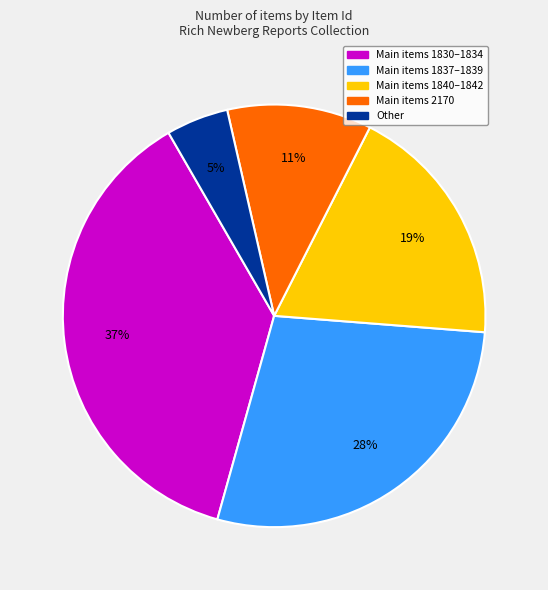

Is there any slice that represents more than half of the pie?

No